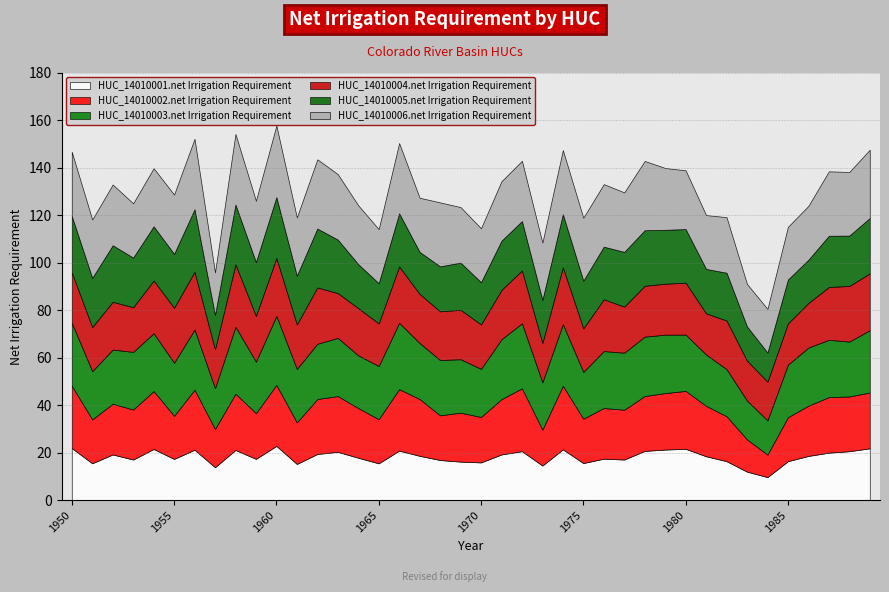

Which series has the widest spread of values?

HUC_14010002.net Irrigation Requirement